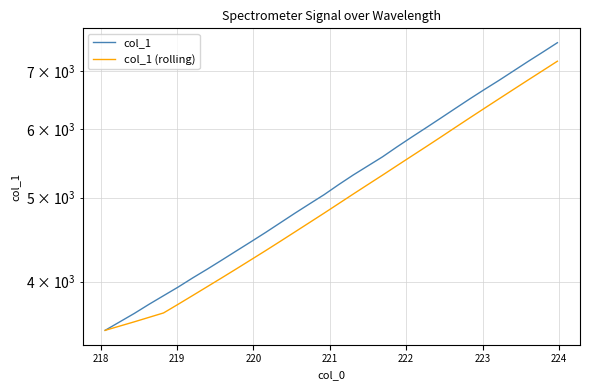

How many distinct data groups are displayed?

2